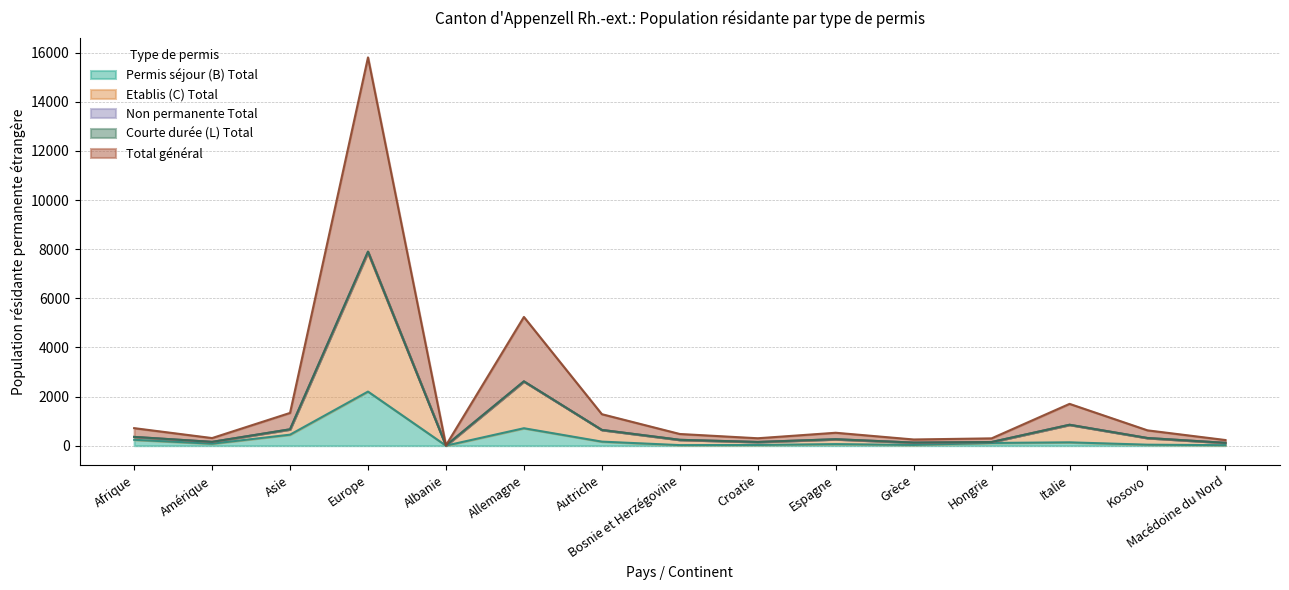

At how many categories does at least one series exceed 7169?

1